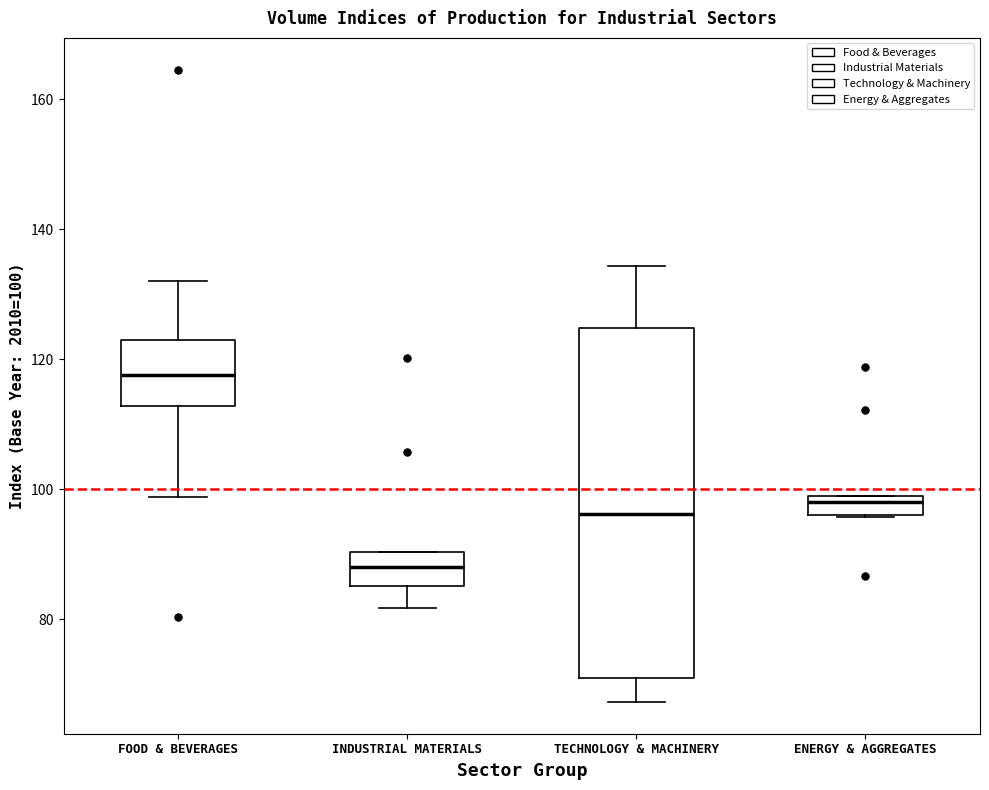

Which box's median line is the highest?

FOOD & BEVERAGES